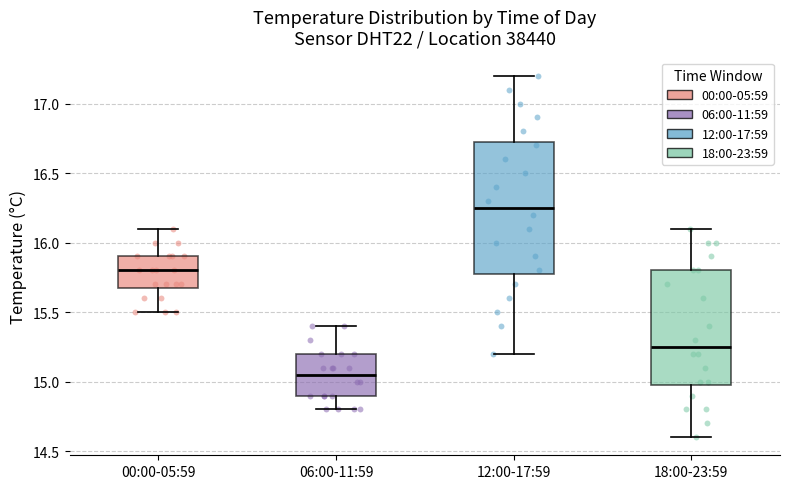

Reading left to right, transcribe this box plot: for each box, give where its median line is, the range the box spans, and where its two whiskers end, as read against the y-axis. The values are not printed on the chart, so give them approximately, as read against the axis.

00:00-05:59: median 15.80, box 15.70 to 15.90, whiskers 15.50 to 16.10
06:00-11:59: median 15.05, box 14.90 to 15.20, whiskers 14.80 to 15.40
12:00-17:59: median 16.25, box 15.80 to 16.75, whiskers 15.20 to 17.20
18:00-23:59: median 15.25, box 15.00 to 15.80, whiskers 14.60 to 16.10